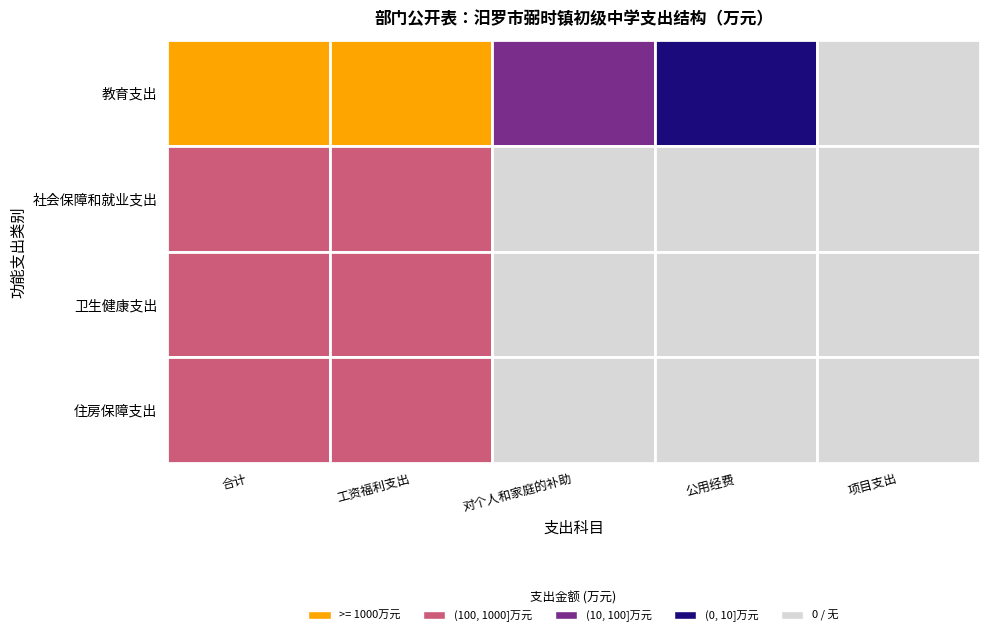

Is it true that 住房保障支出 equals 0.0 at 公用经费?

True